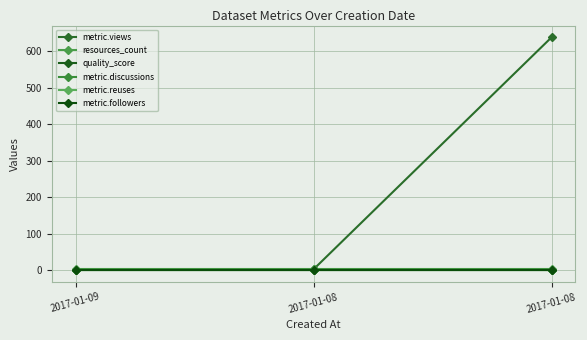

Does the chart have visible grid lines?

Yes